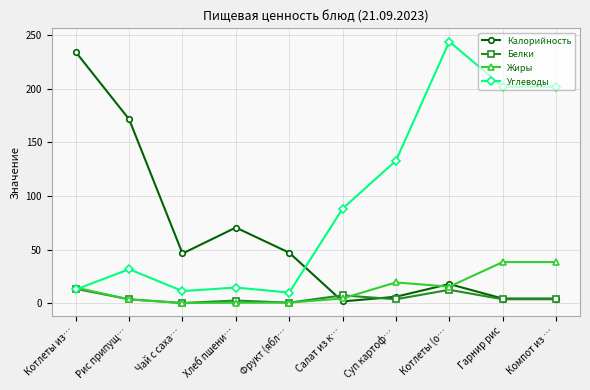

Which series has the largest total across all categories?

Углеводы